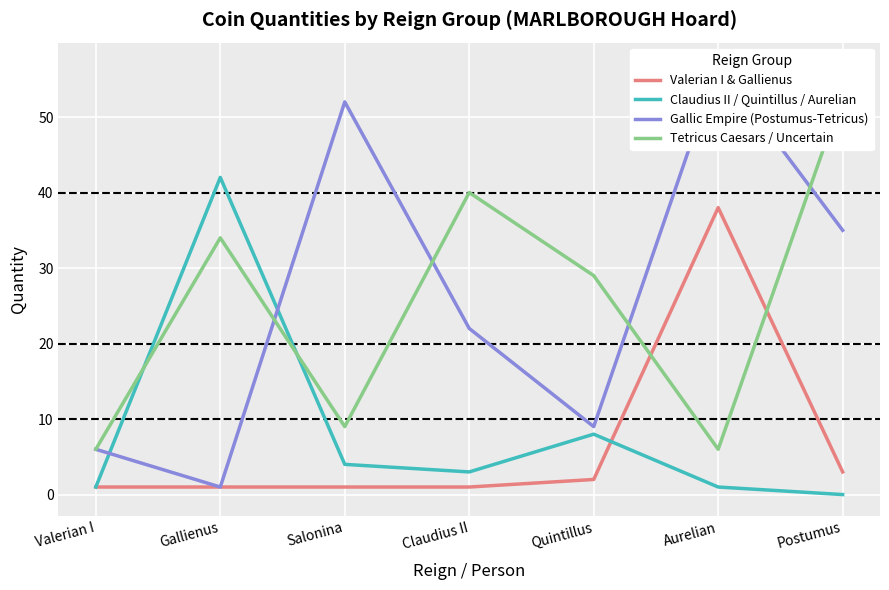

The value of Gallic Empire (Postumus-Tetricus) at Postumus is 49. True or false?

False